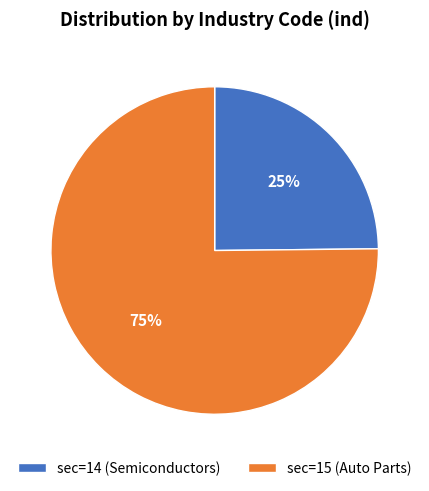

To the nearest percent, what is the difference between the sec=15 (Auto Parts) and sec=14 (Semiconductors) slice percentages?

50%